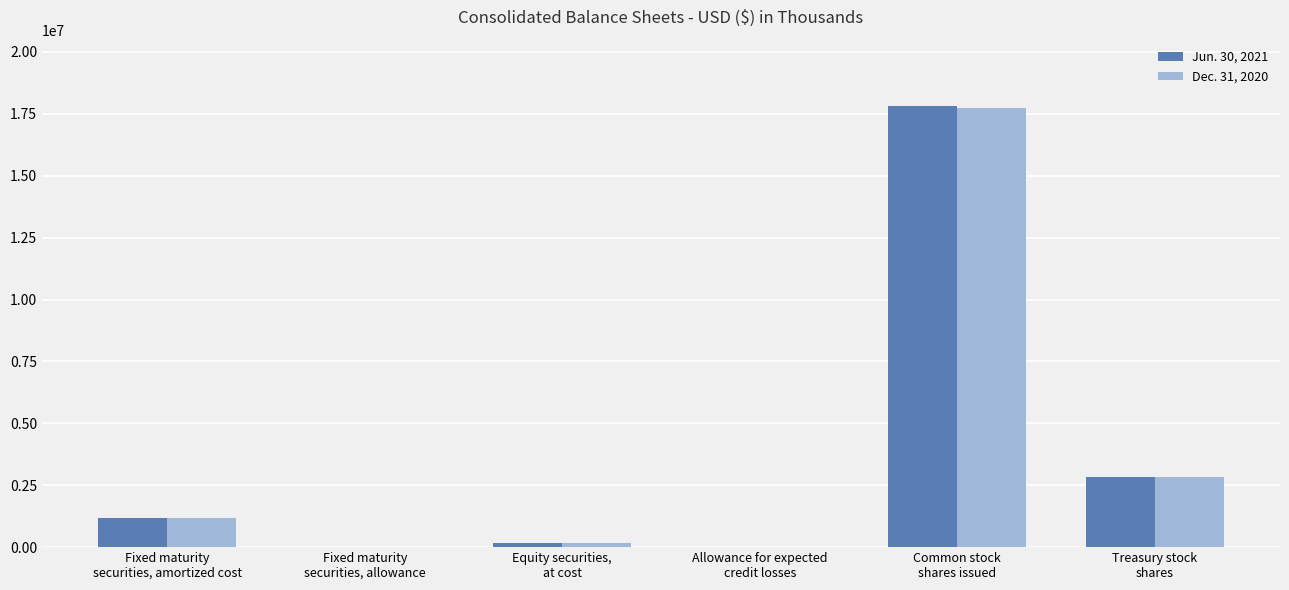

What is the difference between the Dec. 31, 2020 values at Equity securities,
at cost and Fixed maturity
securities, amortized cost?

1021662